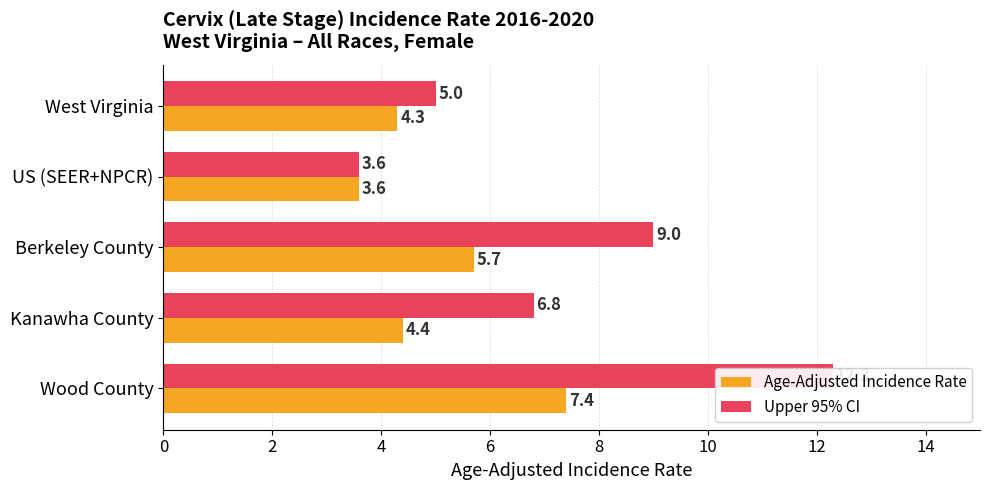

What is the sum of all Upper 95% CI values?

36.7